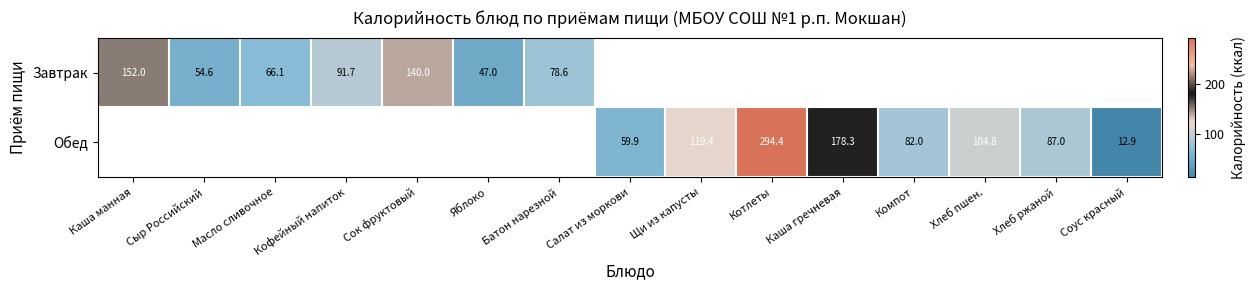

The value of Обед at Салат из моркови is 59.9. True or false?

True